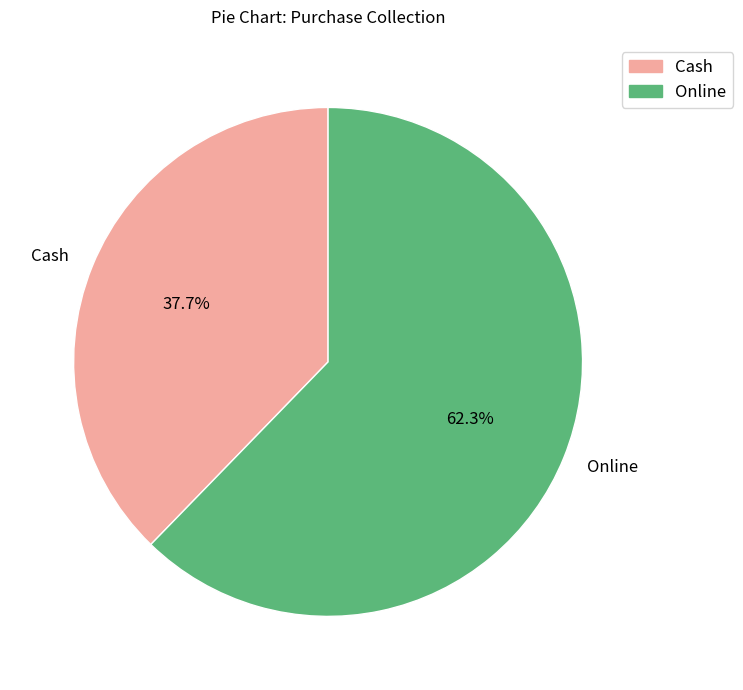

Which category has the biggest portion of the pie?

Online